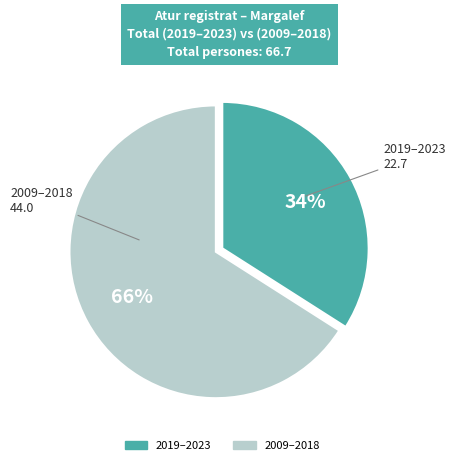

To the nearest percent, what is the difference between the largest and smallest slice percentages?

32%